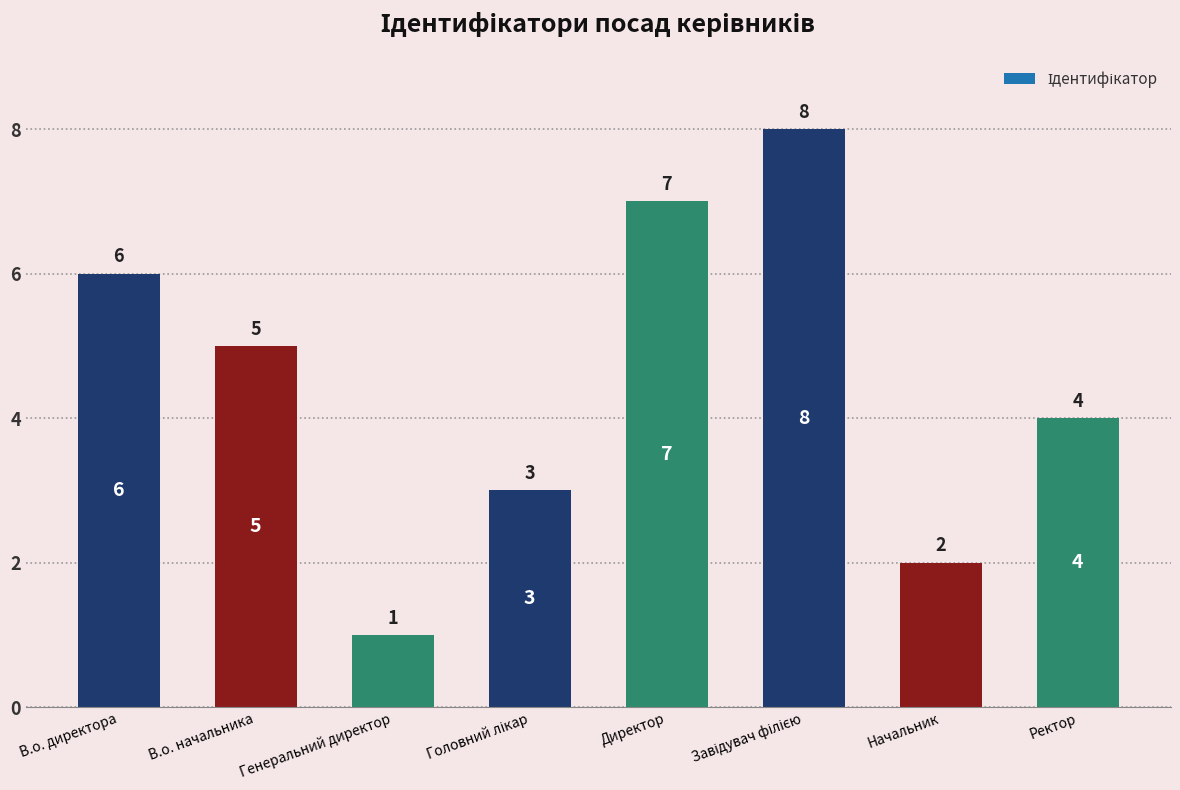

Approximately how many times larger is the value at Начальник compared to В.о. начальника?

0.4